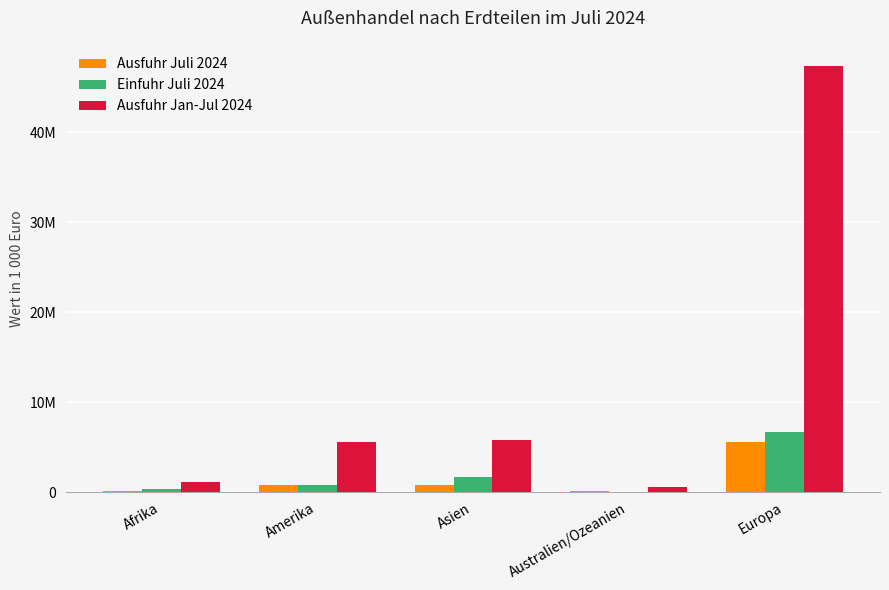

Reading left to right, extract all data points from this chart.

Ausfuhr Juli 2024: Afrika=158551	Amerika=765004	Asien=812416	Australien/Ozeanien=67572	Europa=5574936
Einfuhr Juli 2024: Afrika=385947	Amerika=778253	Asien=1649414	Australien/Ozeanien=25753	Europa=6682688
Ausfuhr Jan-Jul 2024: Afrika=1126478	Amerika=5558921	Asien=5823620	Australien/Ozeanien=506709	Europa=47333565